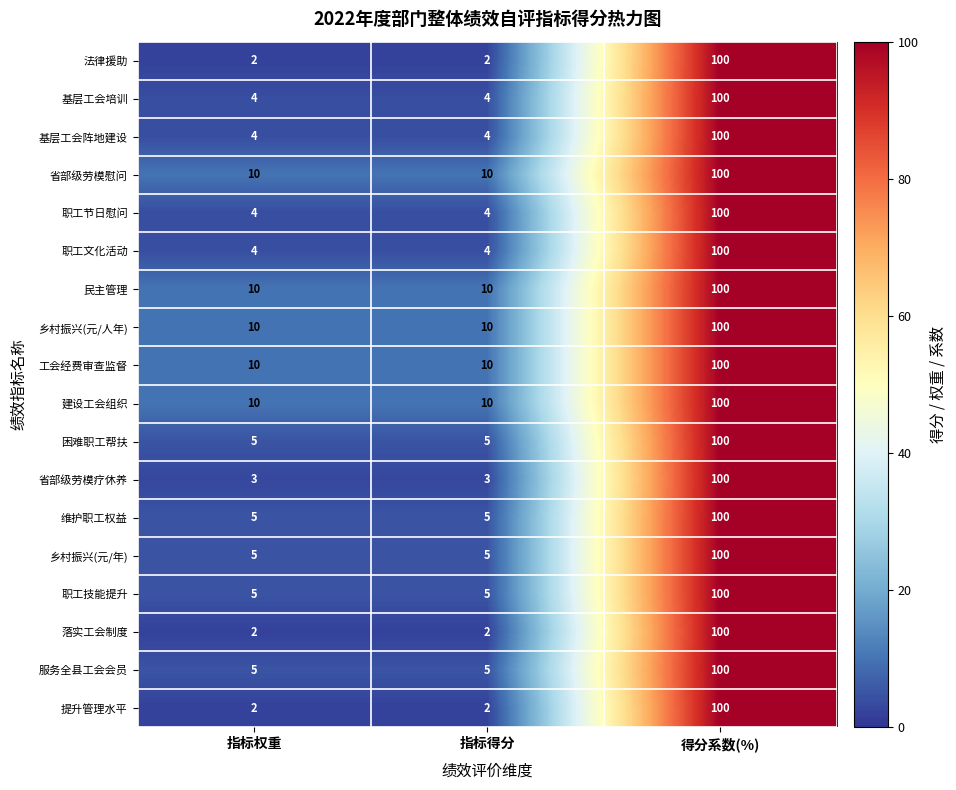

At which category is the sum across all series the highest?

得分系数(%)